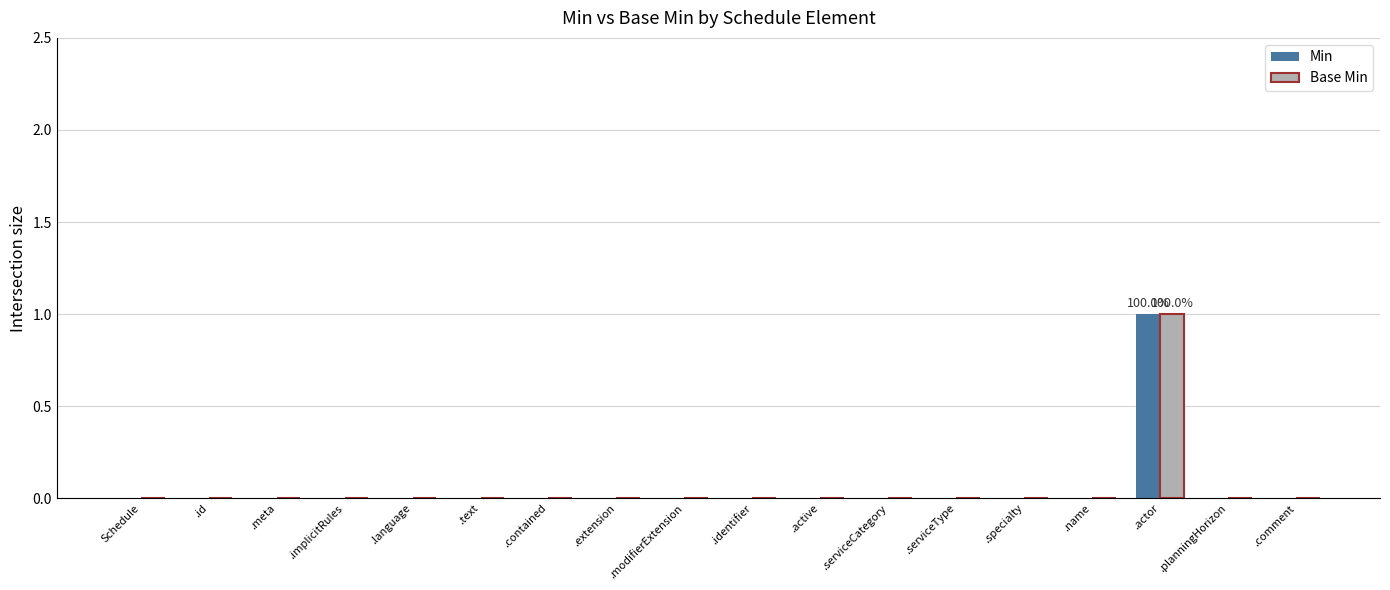

At which category is the sum across all series the highest?

.actor